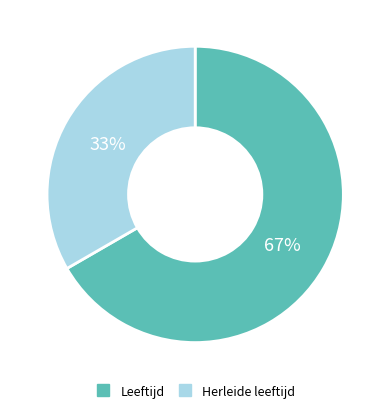

How many segments does this pie chart have?

2